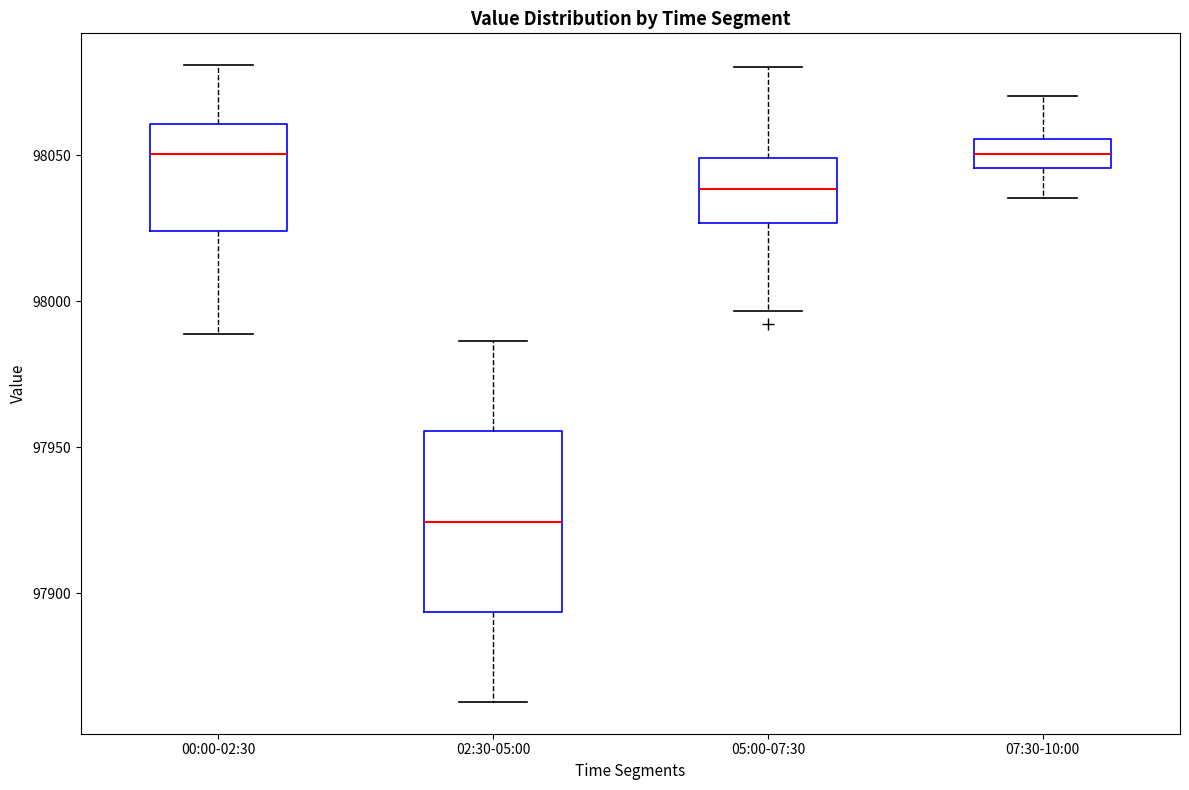

Reading left to right, read every box against the y-axis: the position of its median line, the range the box covers, and the ends of its whiskers. The values are not printed on the chart, so give them approximately, as read against the axis.

00:00-02:30: median 98050, box 98025 to 98060, whiskers 97990 to 98080
02:30-05:00: median 97925, box 97895 to 97955, whiskers 97865 to 97985
05:00-07:30: median 98040, box 98025 to 98050, whiskers 97995 to 98080
07:30-10:00: median 98050, box 98045 to 98055, whiskers 98035 to 98070